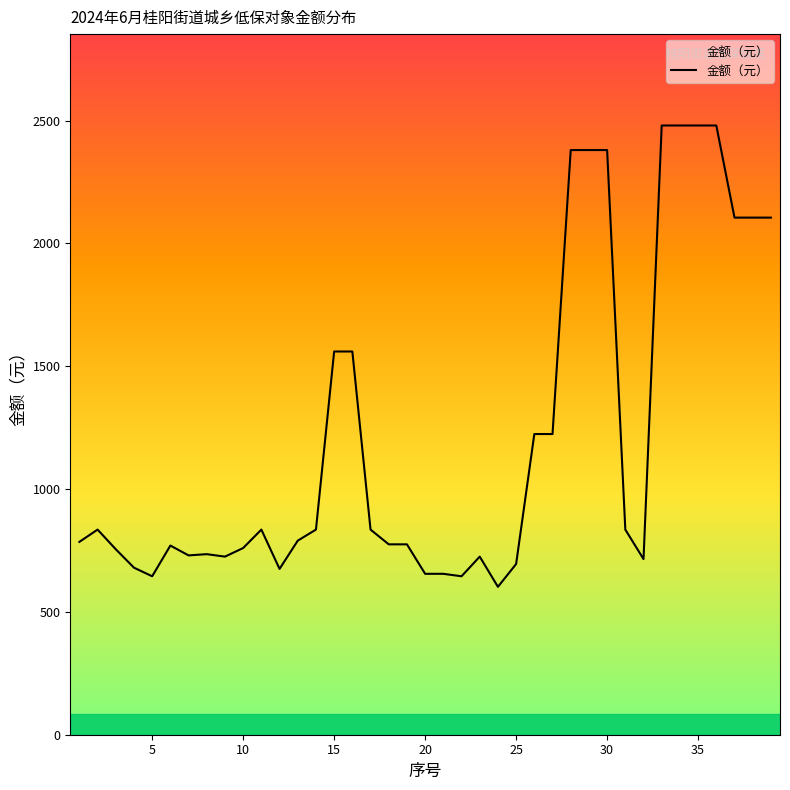

What is the difference between the maximum and minimum values?

1878